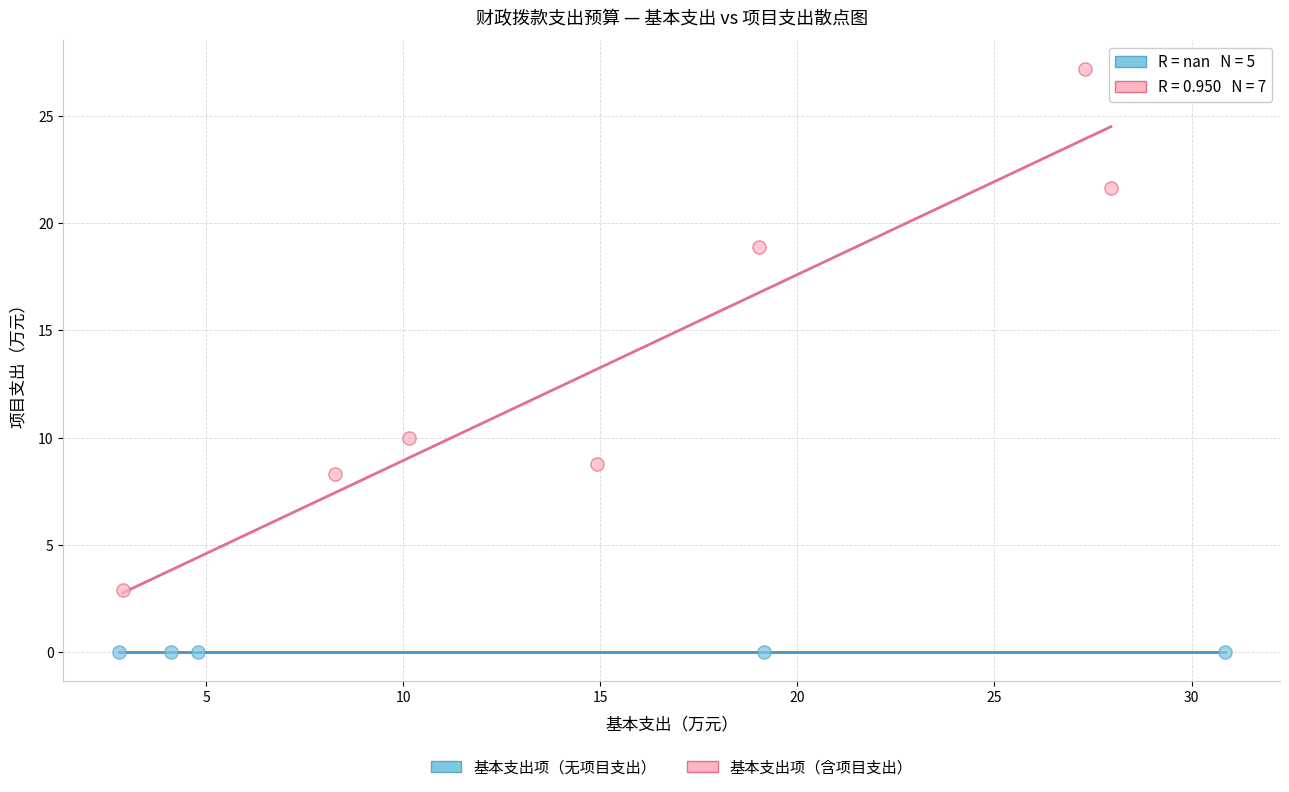

Which series reaches the minimum Y coordinate?

基本支出项（无项目支出）